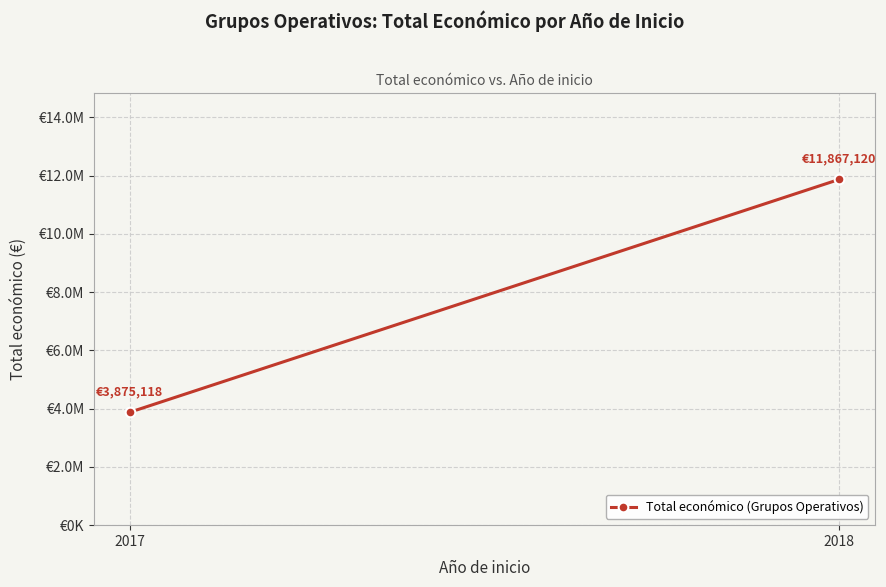

Read the value at 2018, to the nearest 10.

11867120